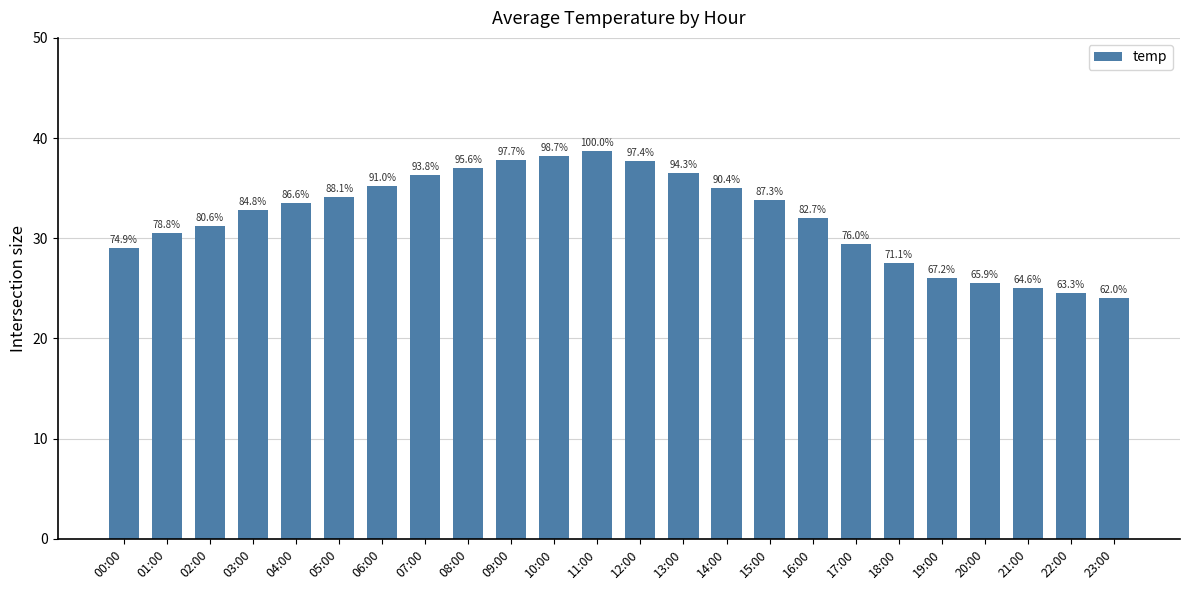

Reading left to right, transcribe all the data shown in this chart.

29.0	30.5	31.2	32.8	33.5	34.1	35.2	36.3	37.0	37.8	38.2	38.7	37.7	36.5	35.0	33.8	32.0	29.4	27.5	26.0	25.5	25.0	24.5	24.0